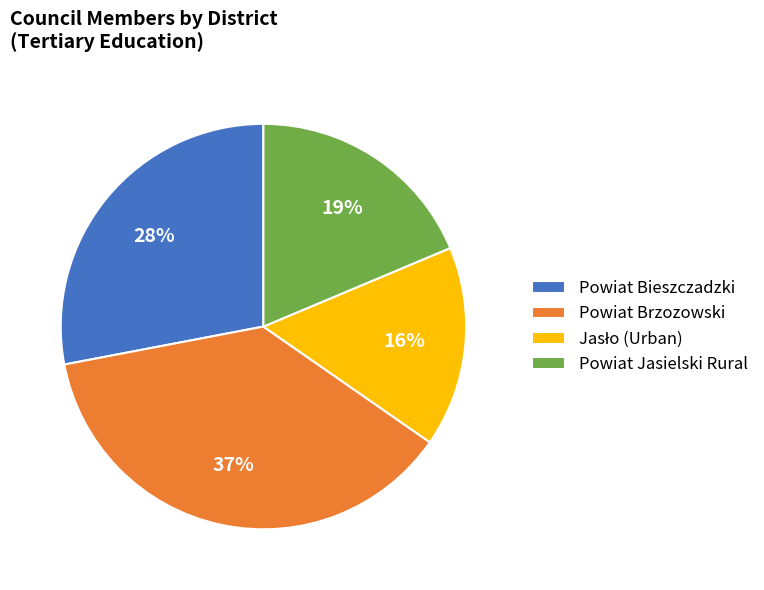

To the nearest percent, what is the difference between the Powiat Bieszczadzki and Powiat Jasielski Rural slice percentages?

9%